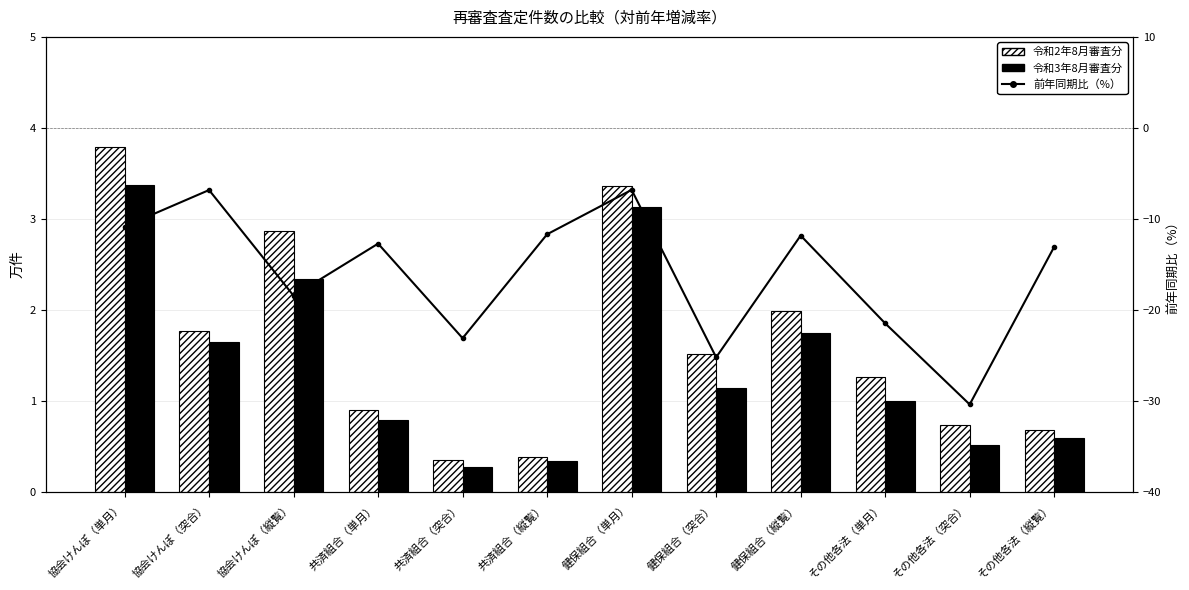

The value of 令和3年8月審査分 at 健保組合（突合） is 1.6. True or false?

False